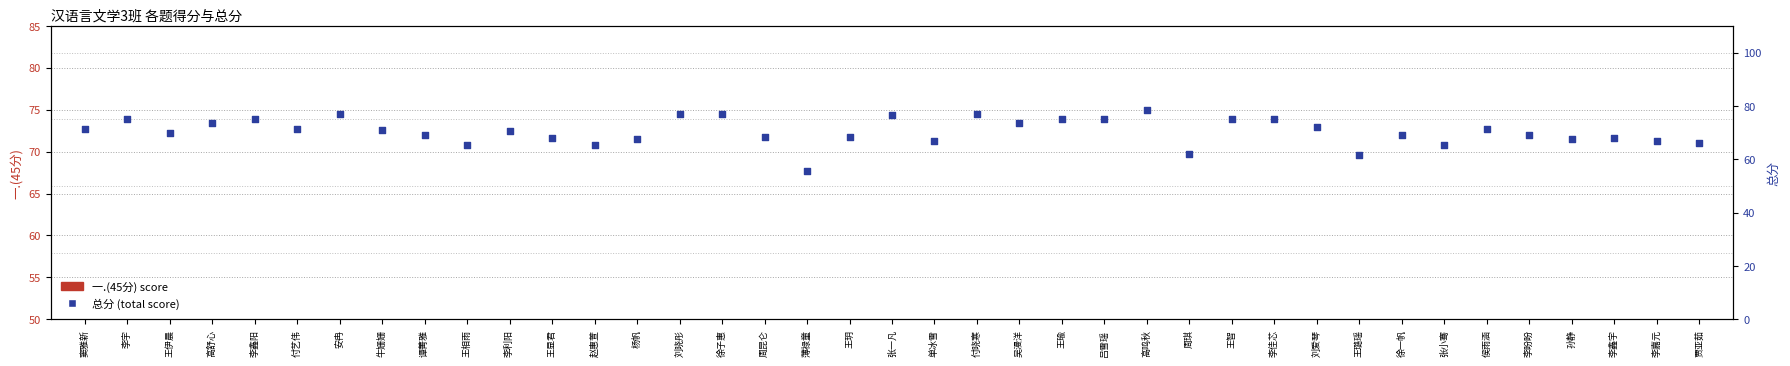

What is the total value across all series at 谭菁雅?

108.0